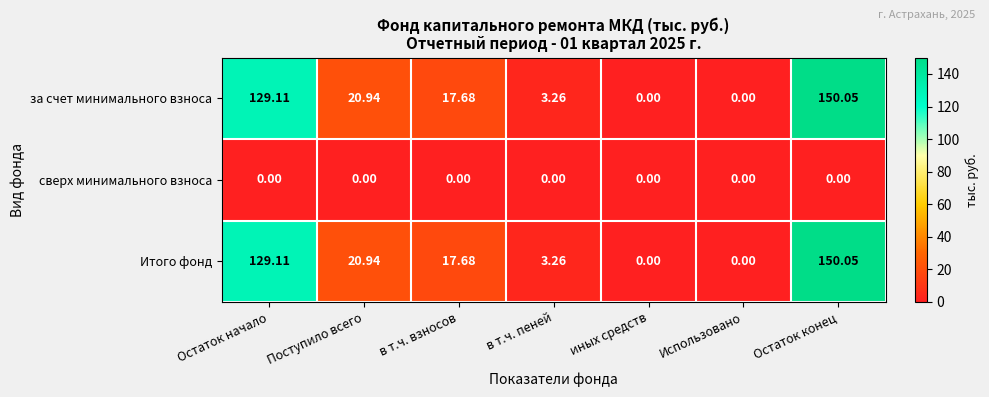

At which category is the sum across all series the highest?

Остаток конец